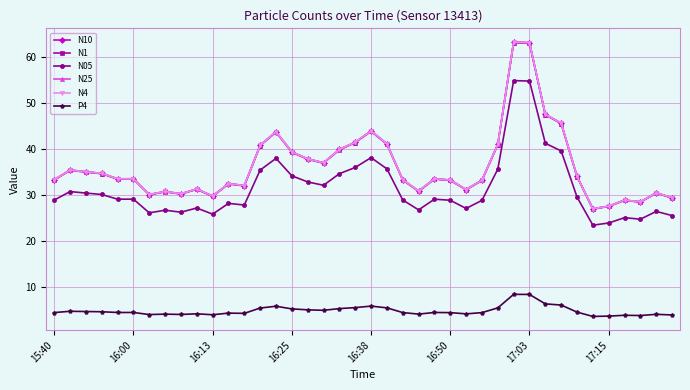

What is the minimum value shown in the chart?

3.6